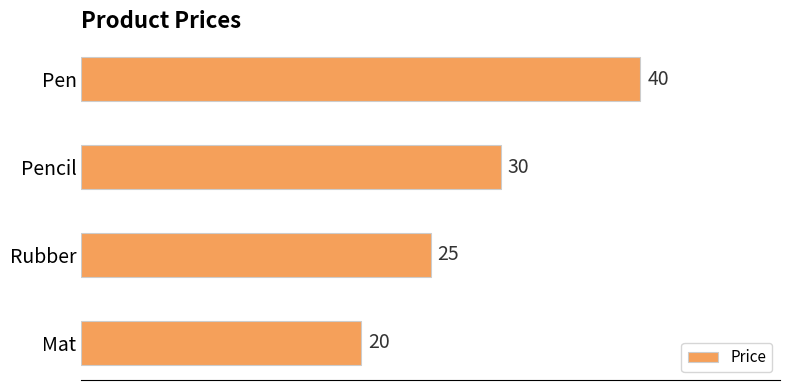

Rank the categories by value from lowest to highest.

Mat, Rubber, Pencil, Pen